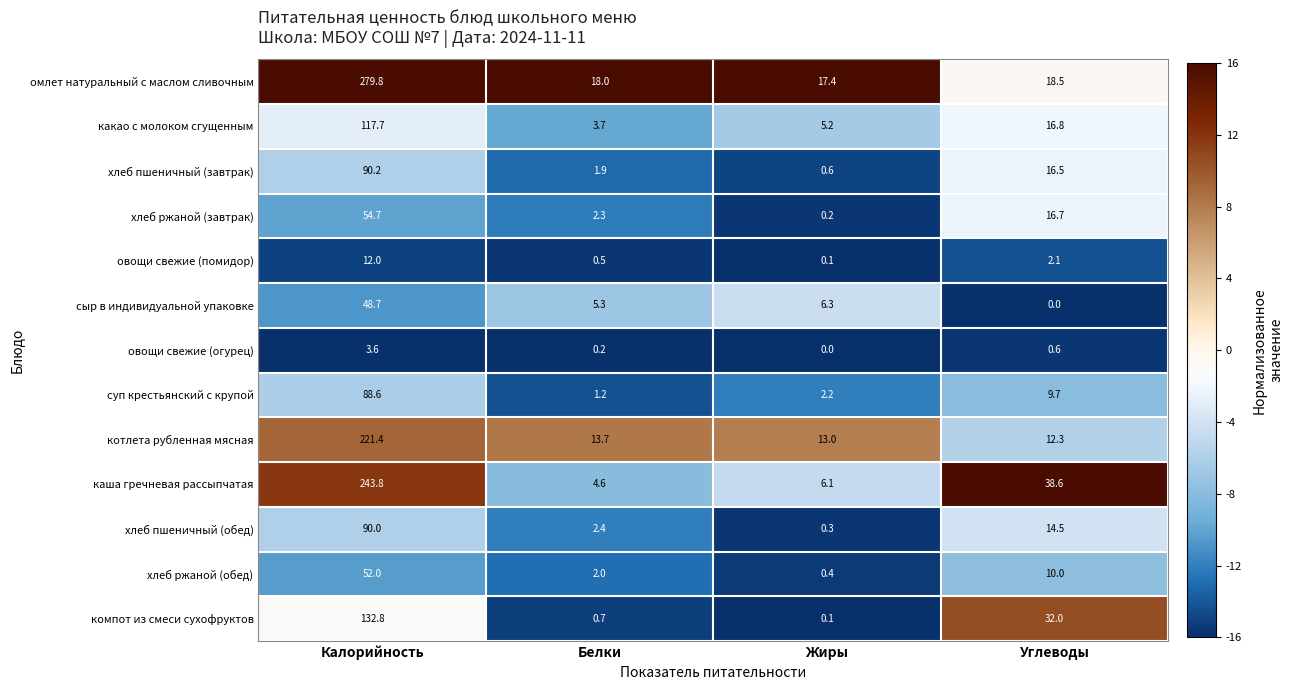

The компот из смеси сухофруктов series shows 0.1 at Жиры. True or false?

True